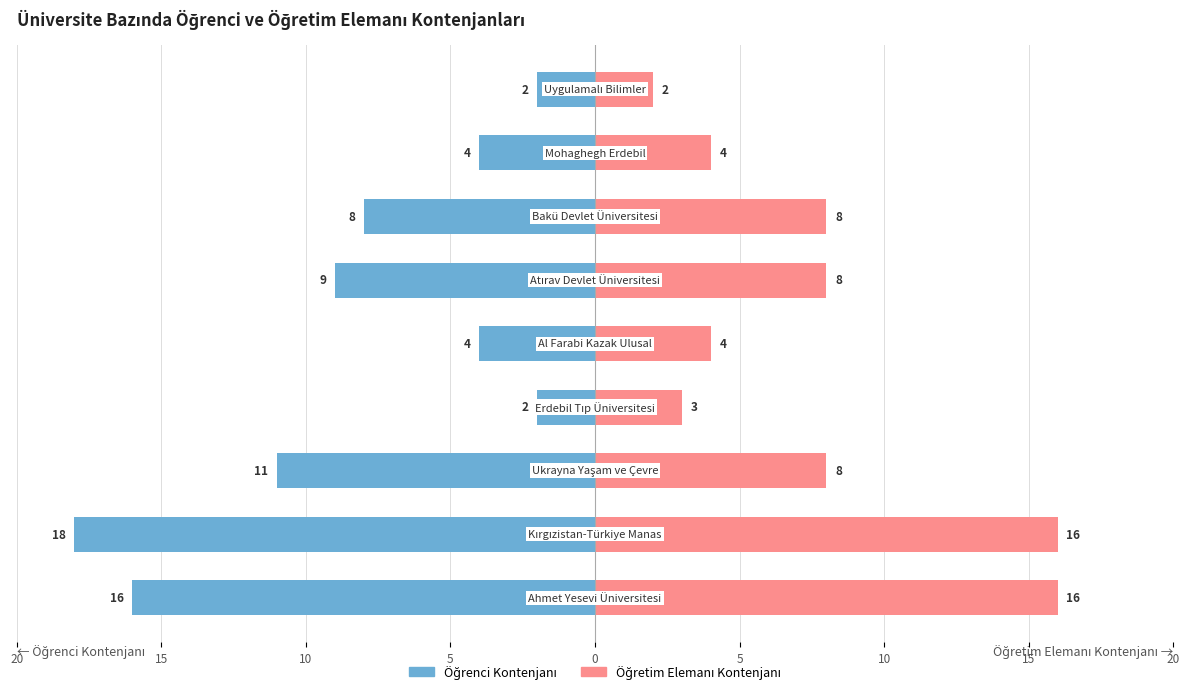

What is the difference between the maximum and minimum values in the Öğretim Elemanı Kontenjanı series?

14